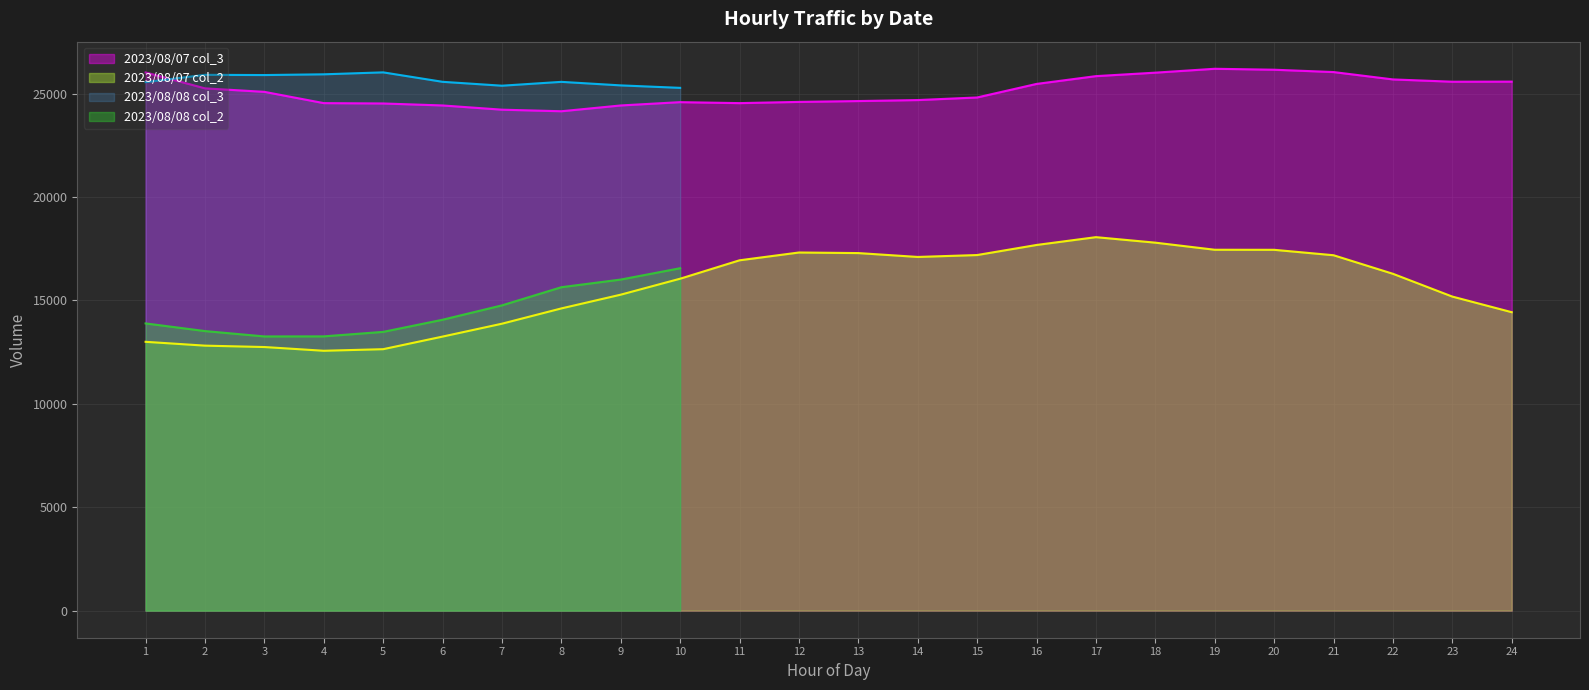

What is the highest value of the 2023/08/07 col_3 series?

26201